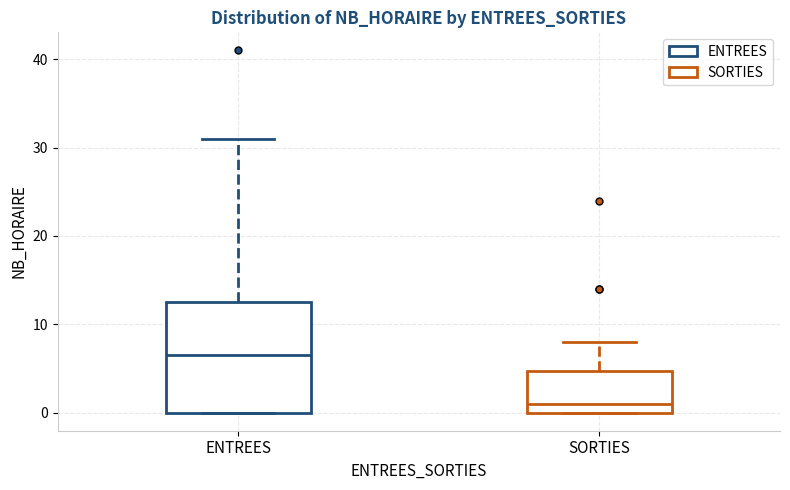

Which box is the tallest, from its lower edge to its upper edge?

ENTREES